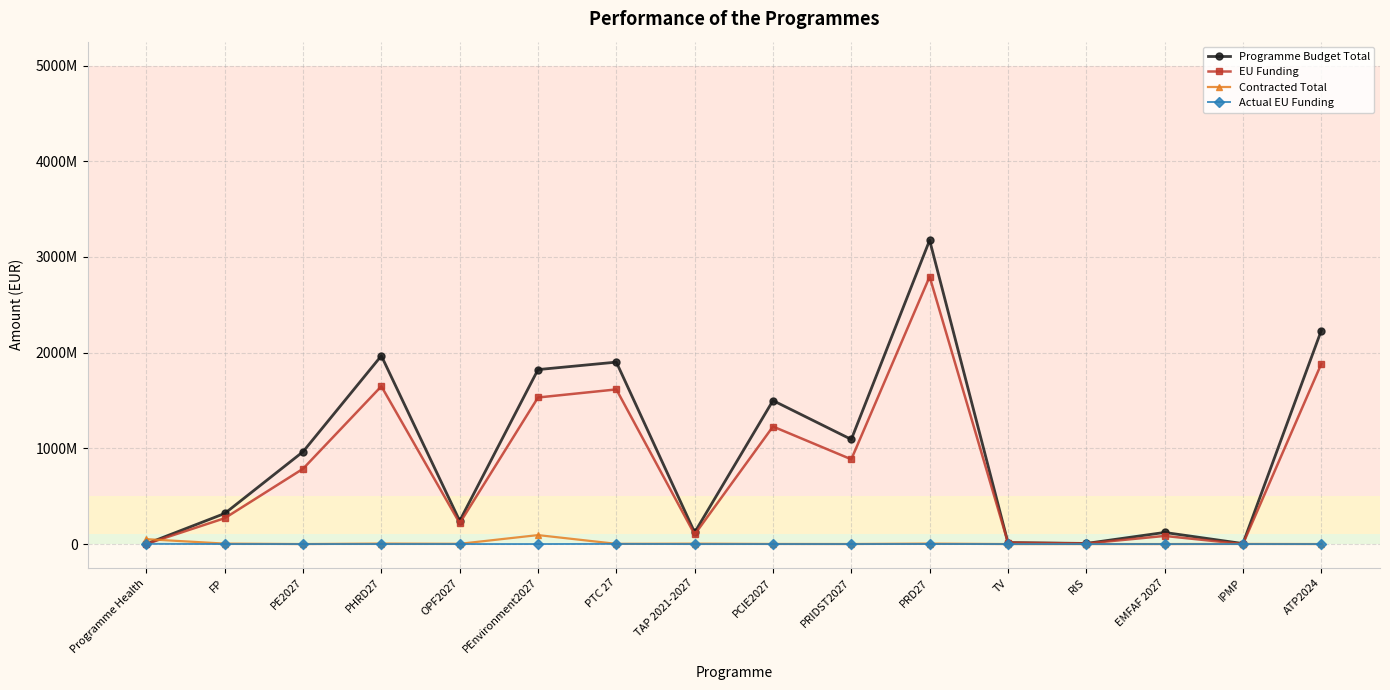

Between RIS and PRD27, which is larger?

PRD27